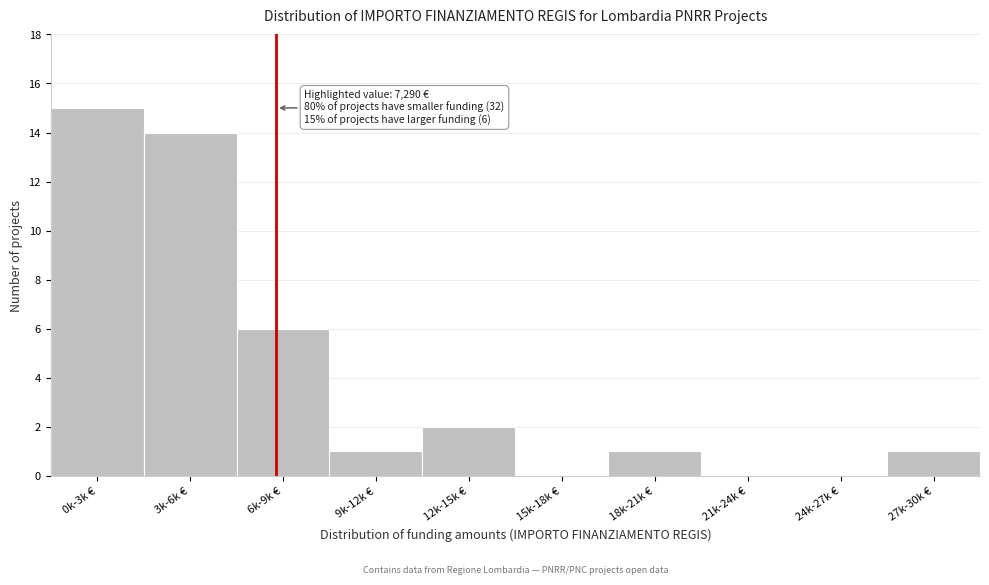

Reading right to left, extract all data points from this chart.

27k-30k €=1	24k-27k €=0	21k-24k €=0	18k-21k €=1	15k-18k €=0	12k-15k €=2	9k-12k €=1	6k-9k €=6	3k-6k €=14	0k-3k €=15